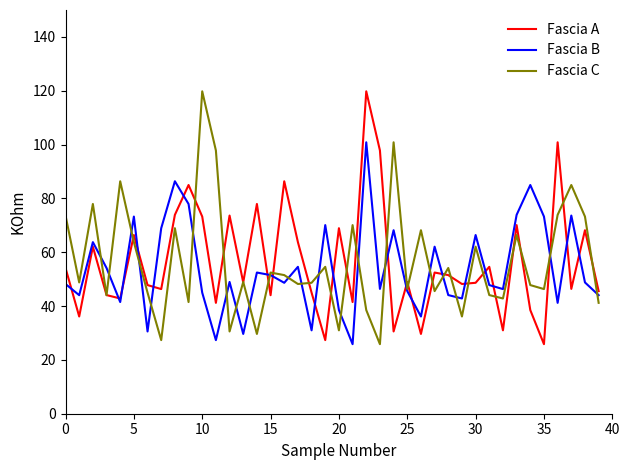

What is the highest value of the Fascia B series?

100.8